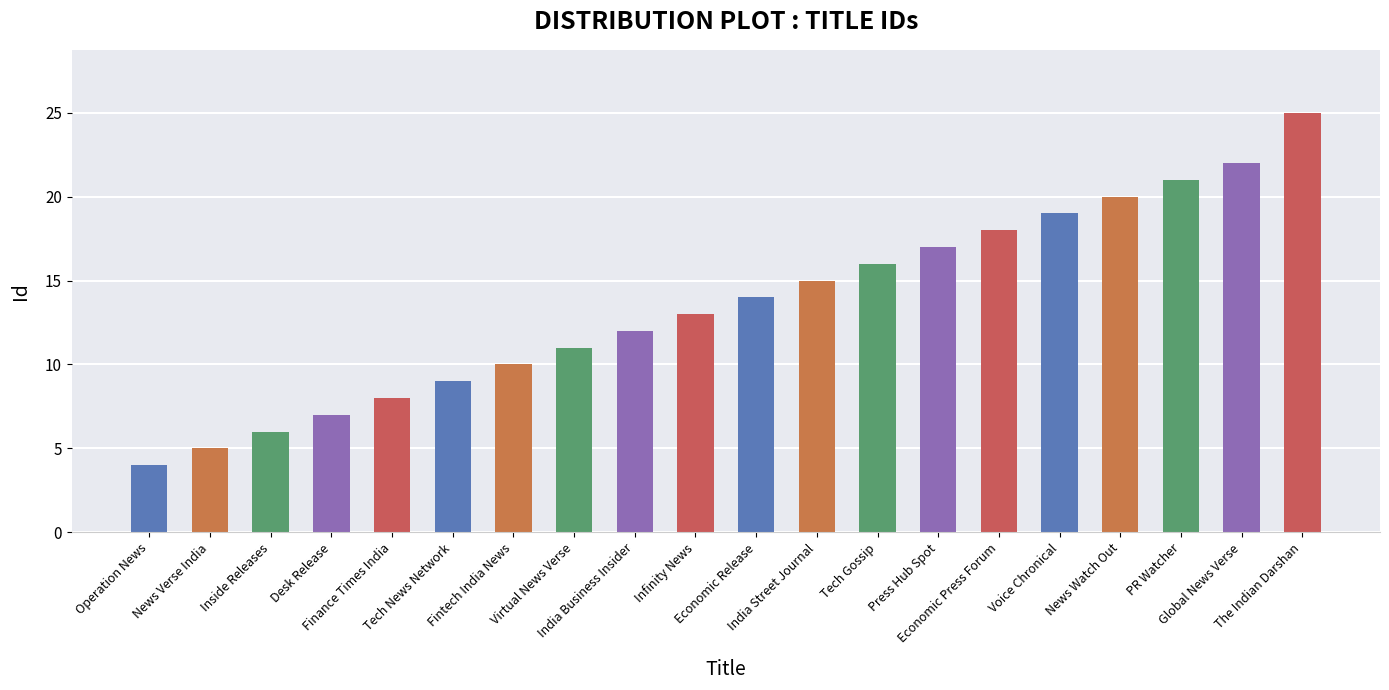

What is the difference between the maximum and minimum values?

21